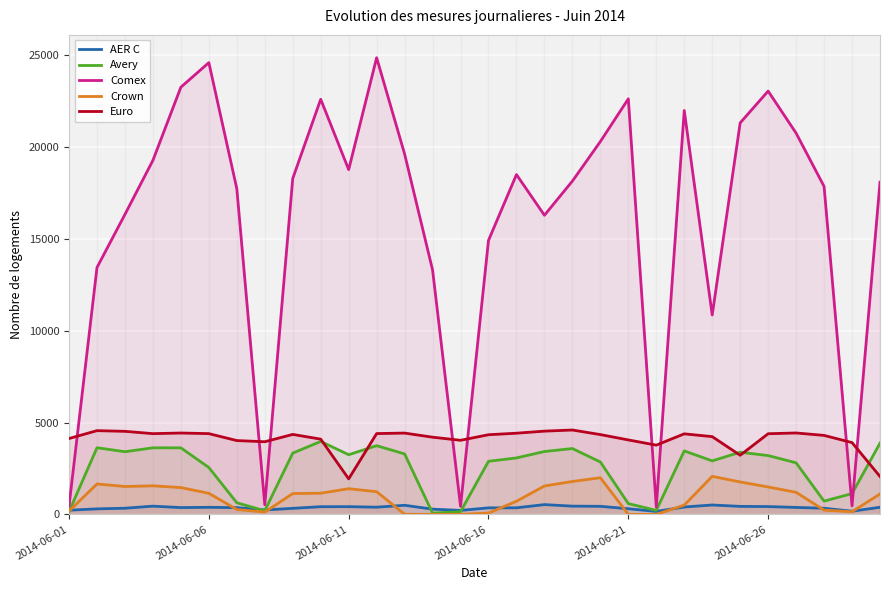

How many interior local peaks does the Avery series have?

7